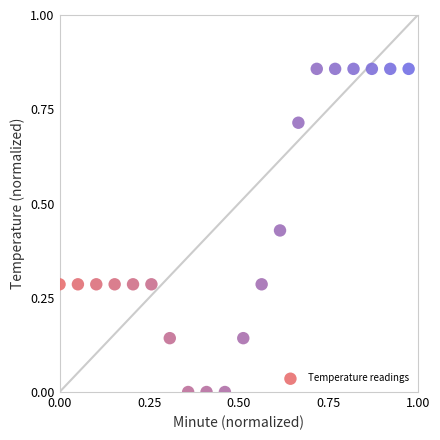

What is the range of X values (max minus min)?

1.0